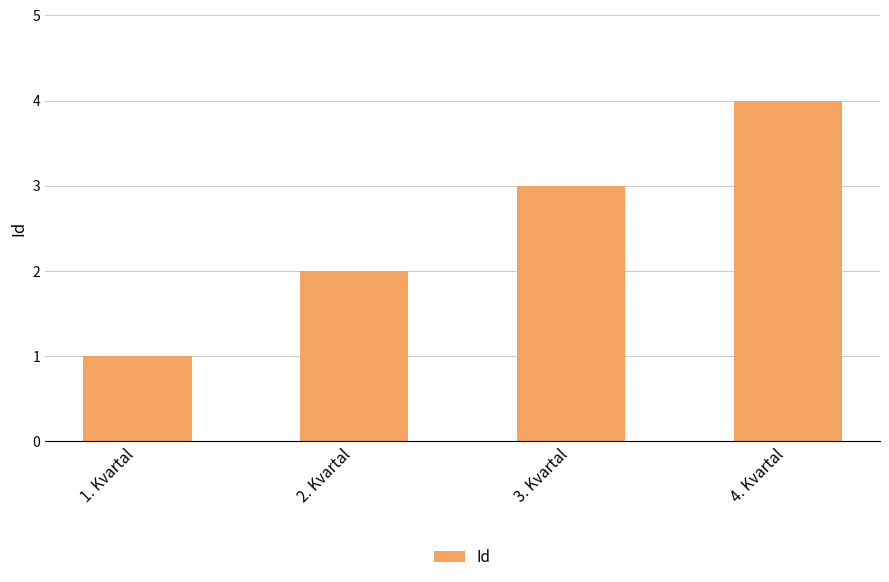

Reading left to right, list all the values displayed in this chart.

1	2	3	4